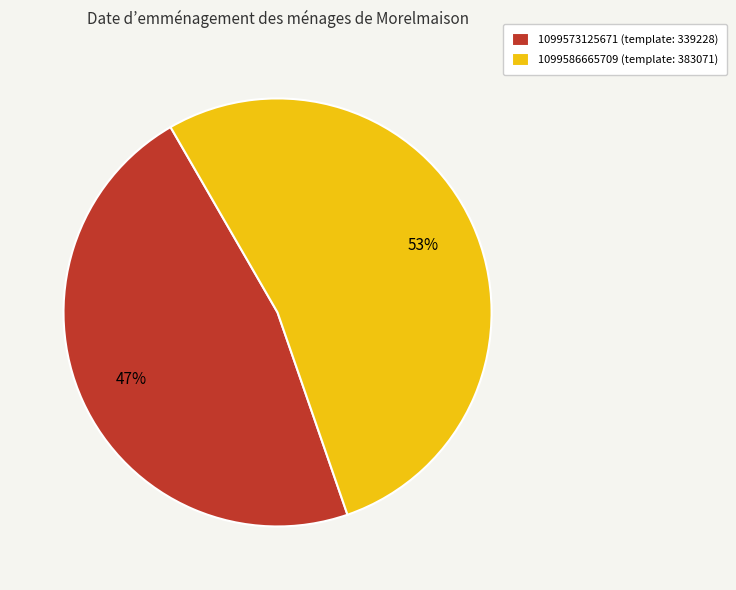

How many segments does this pie chart have?

2